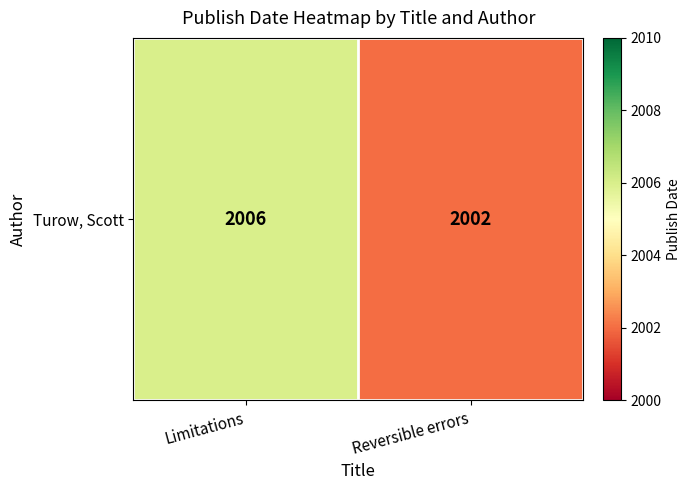

Reading right to left, extract all data points from this chart.

2002	2006